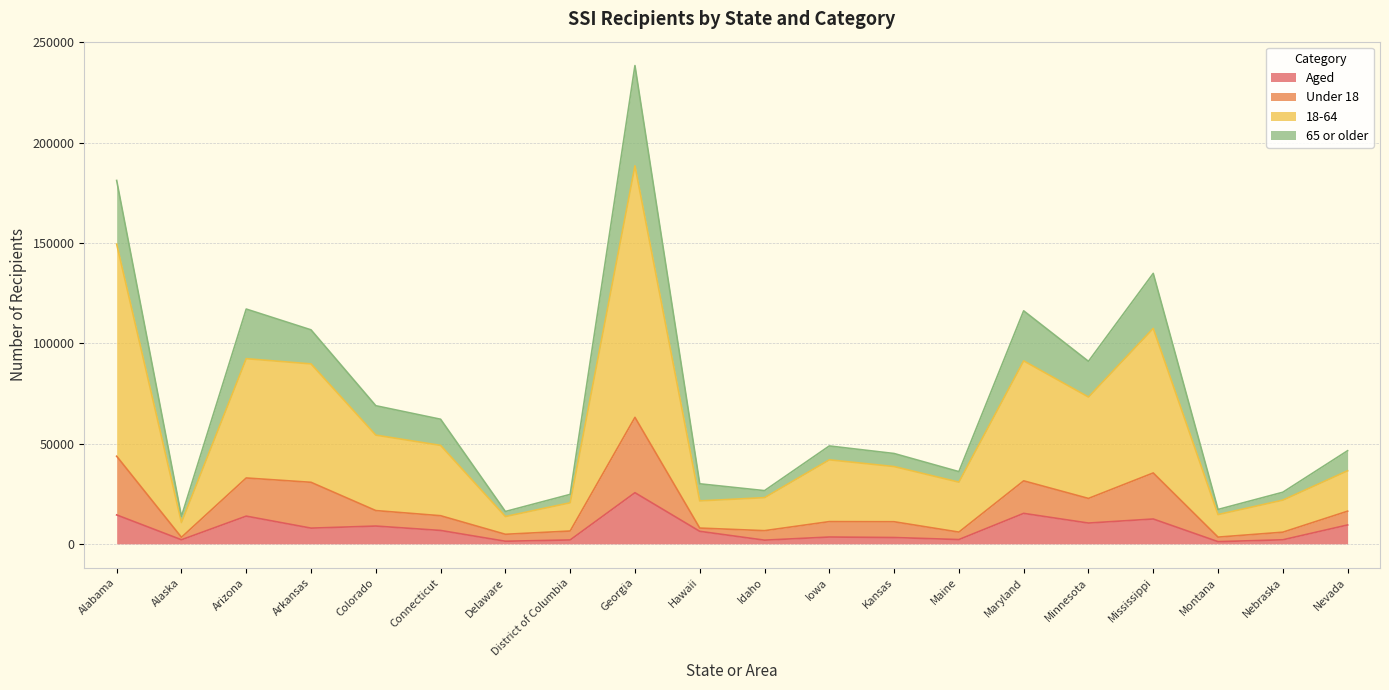

True or false: Aged has a value of 1281 at Delaware.

True